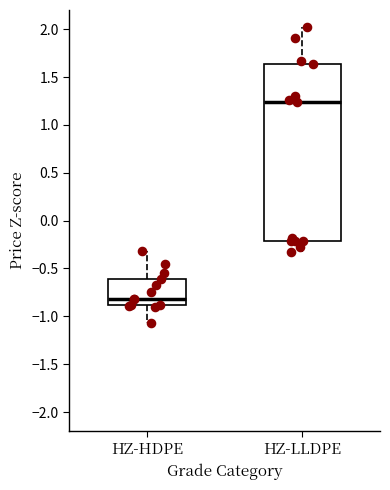

Which box has the lowest median line?

HZ-HDPE